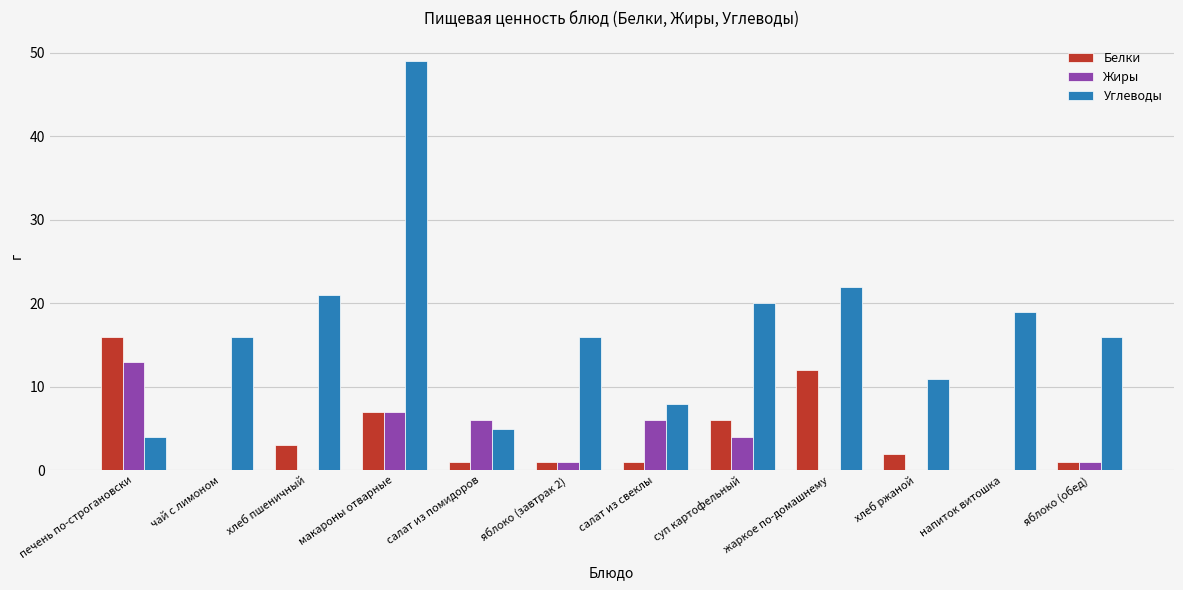

Which series has the largest range (max minus min)?

Углеводы